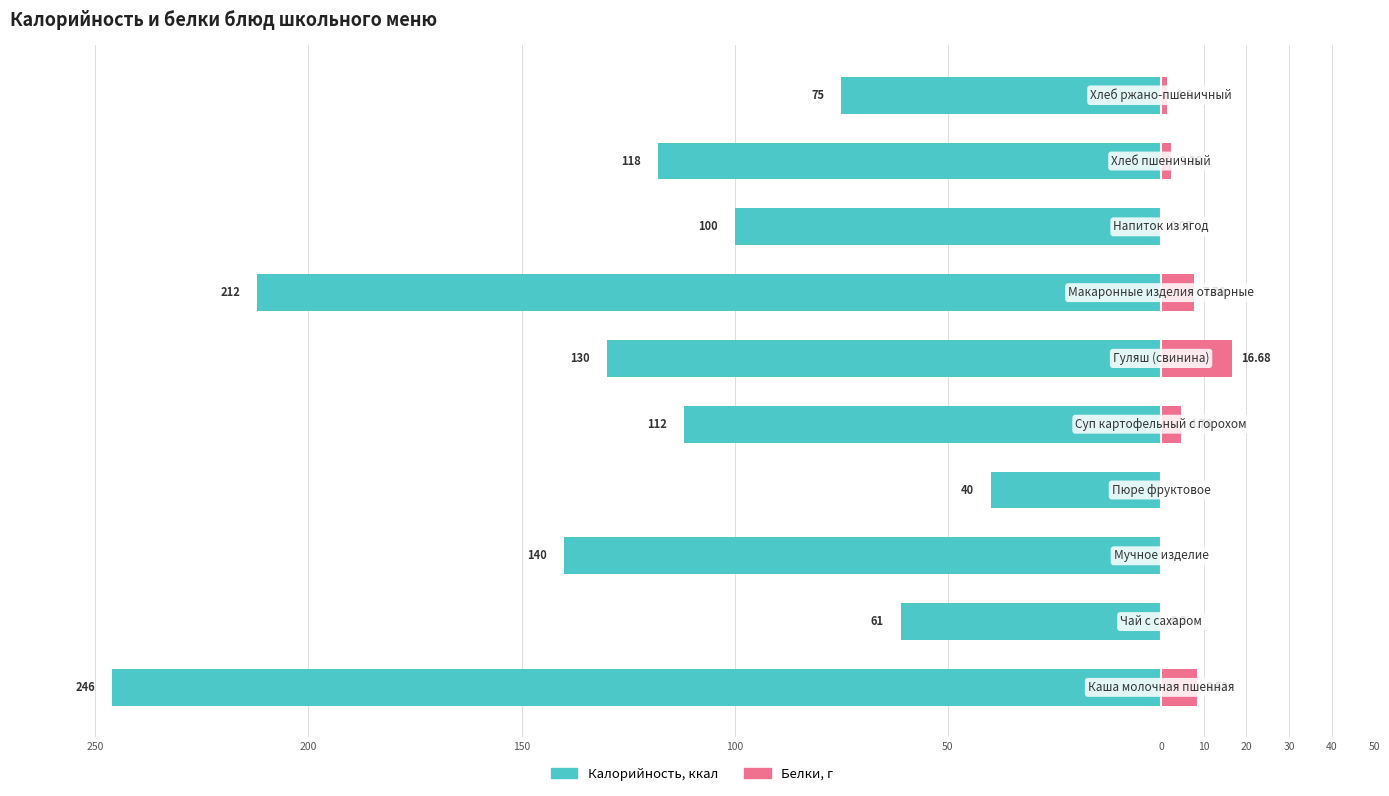

At 200, list the series in order from largest to smallest.

Белки, Калорийность